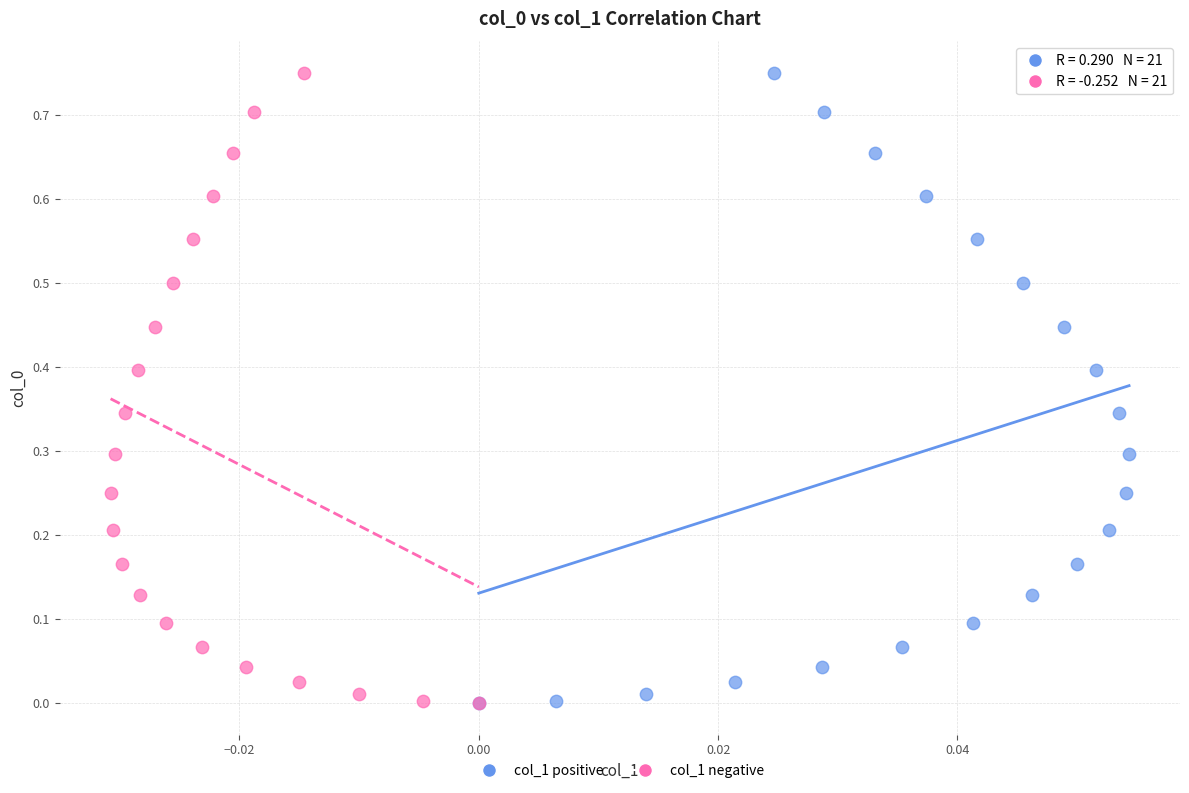

Which series has the largest Y range (max minus min)?

col_1 negative